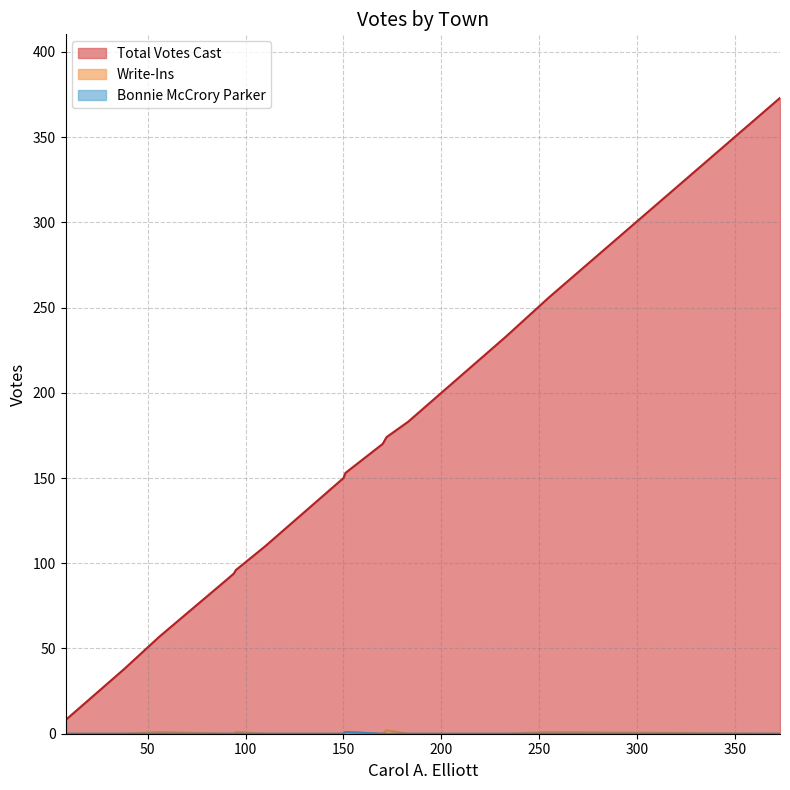

How many Write-Ins values are between 0 and 1?

19